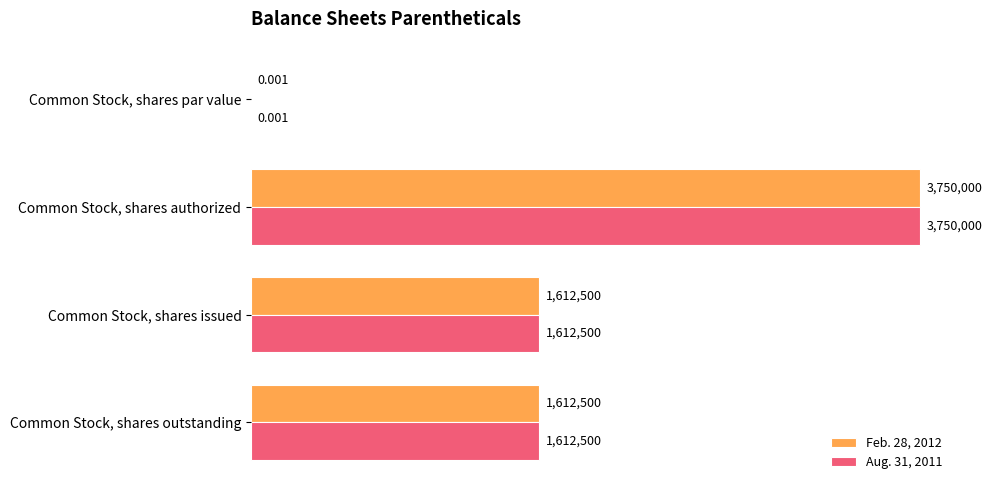

What is the average value of the Aug. 31, 2011 series?

1743750.0